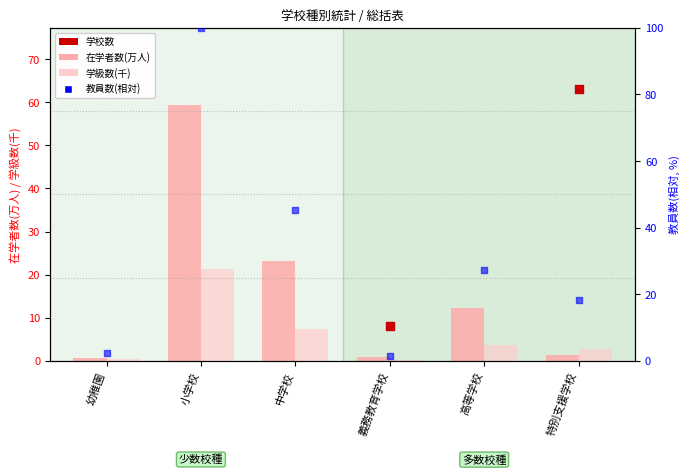

Which series contains the highest Y value?

学校数